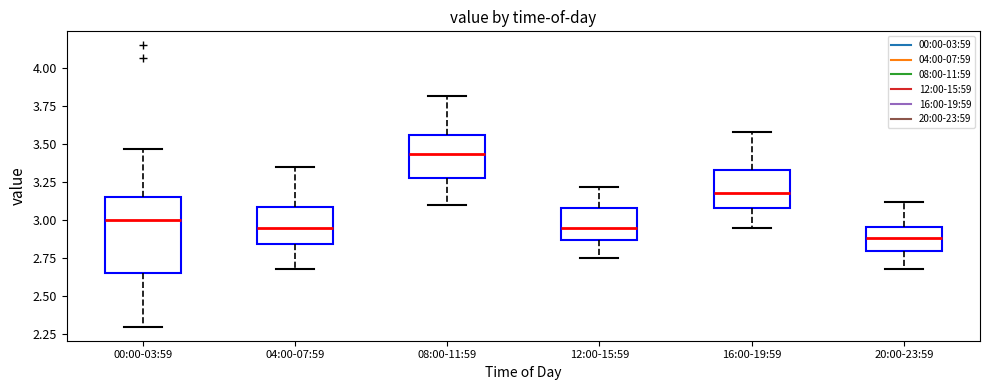

Reading left to right, transcribe this box plot: for each box, give where its median line is, the range the box spans, and where its two whiskers end, as read against the y-axis. The values are not printed on the chart, so give them approximately, as read against the axis.

00:00-03:59: median 3.00, box 2.65 to 3.15, whiskers 2.30 to 3.45
04:00-07:59: median 2.95, box 2.85 to 3.10, whiskers 2.70 to 3.35
08:00-11:59: median 3.45, box 3.30 to 3.55, whiskers 3.10 to 3.80
12:00-15:59: median 2.95, box 2.85 to 3.10, whiskers 2.75 to 3.20
16:00-19:59: median 3.20, box 3.10 to 3.35, whiskers 2.95 to 3.60
20:00-23:59: median 2.90, box 2.80 to 2.95, whiskers 2.70 to 3.10